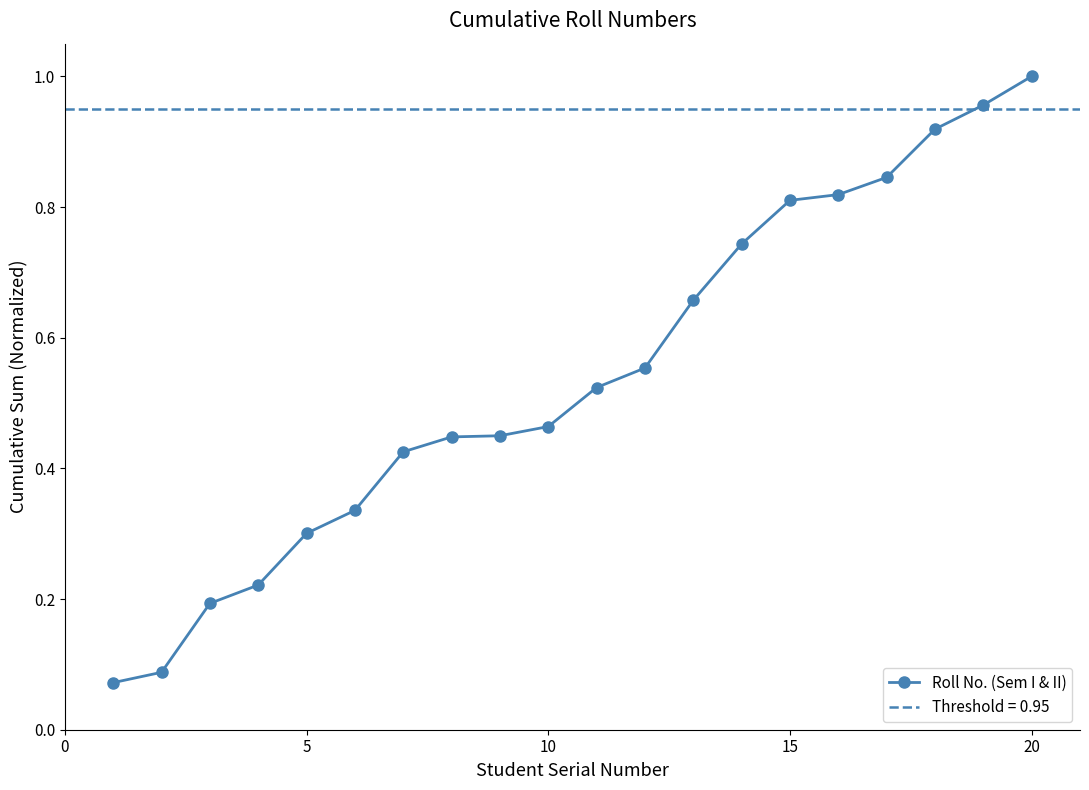

The Roll No. (Sem I & II) series shows 1.0 at 20. True or false?

True